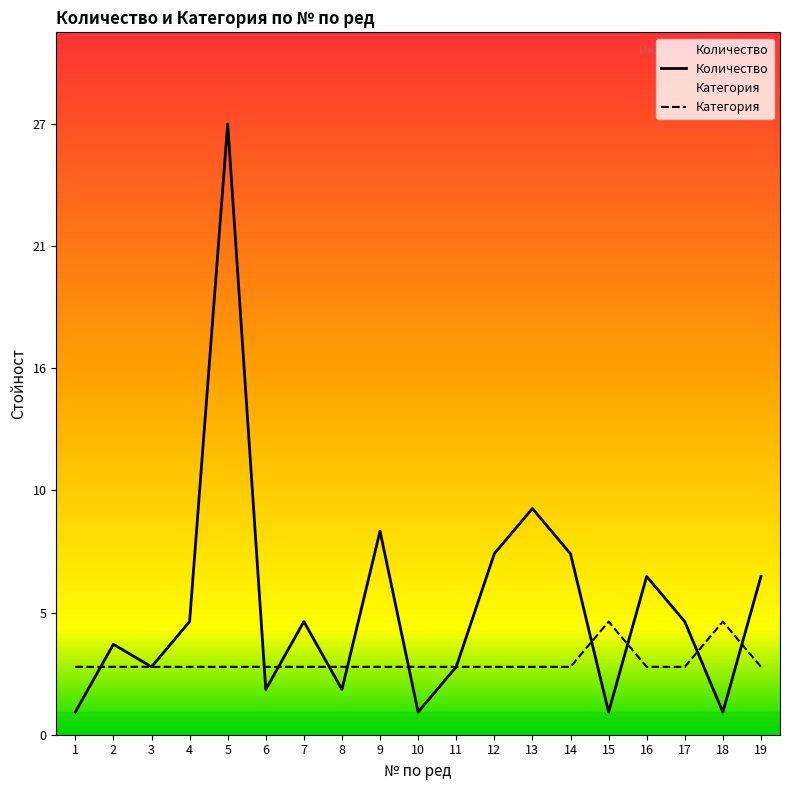

Is it true that Категория equals 1 at 19?

False